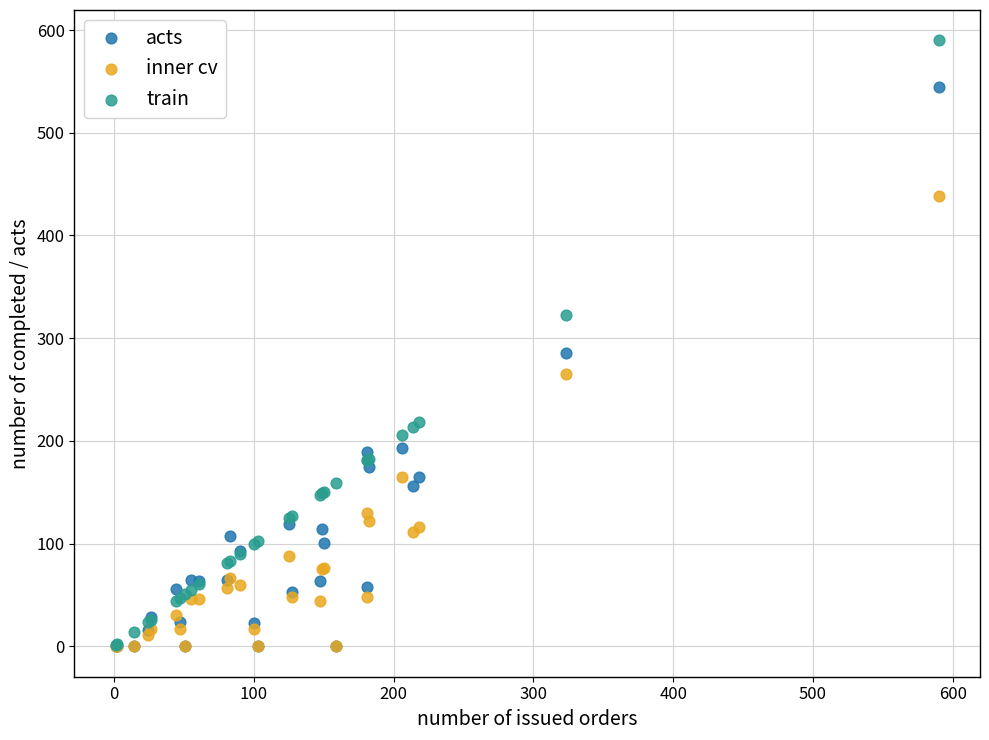

In the train series, what Y value is closest to 295?

323